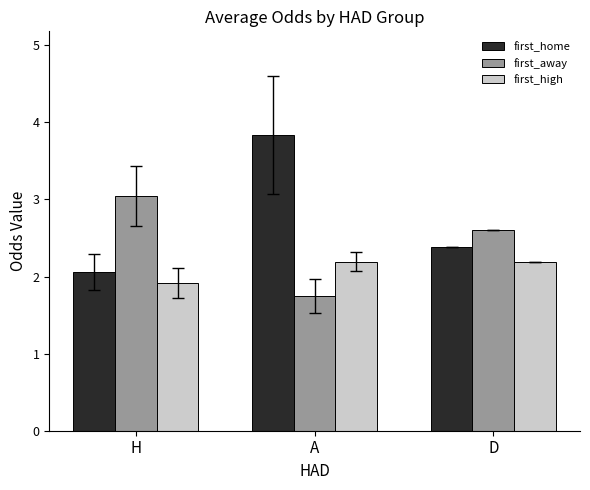

What is the average value of the first_high series?

2.1